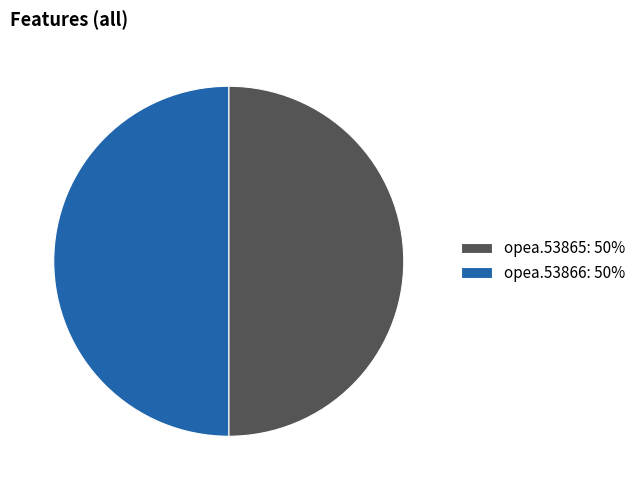

How many segments does this pie chart have?

2